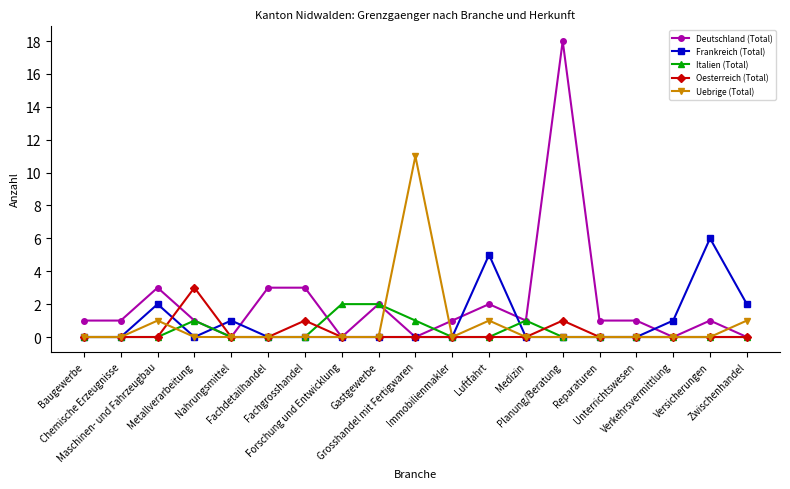

The Frankreich (Total) series shows 4 at Gastgewerbe. True or false?

False